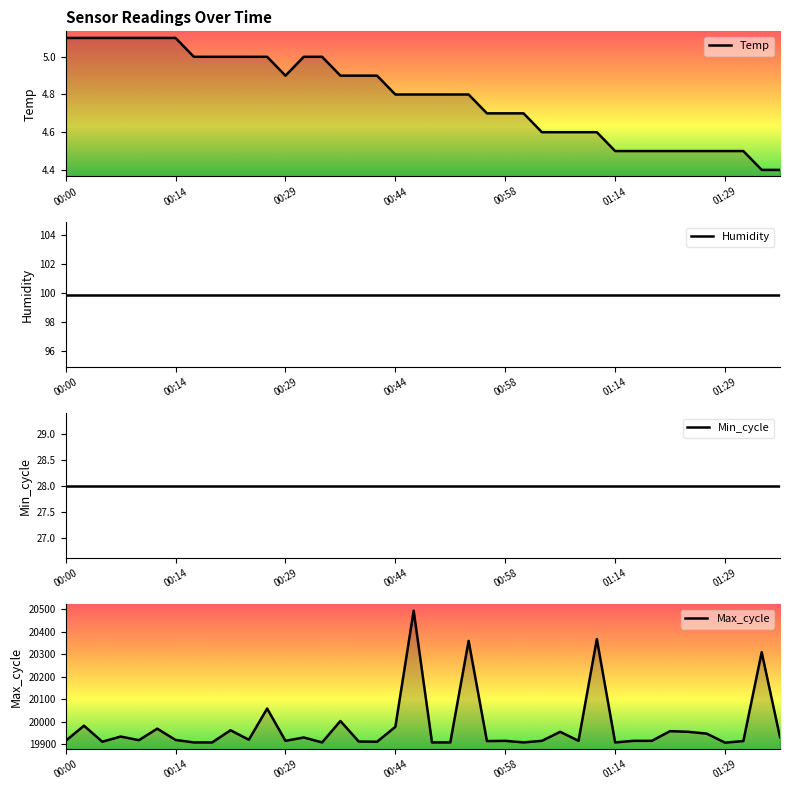

What value does the Max_cycle series have at 9?

19963.0